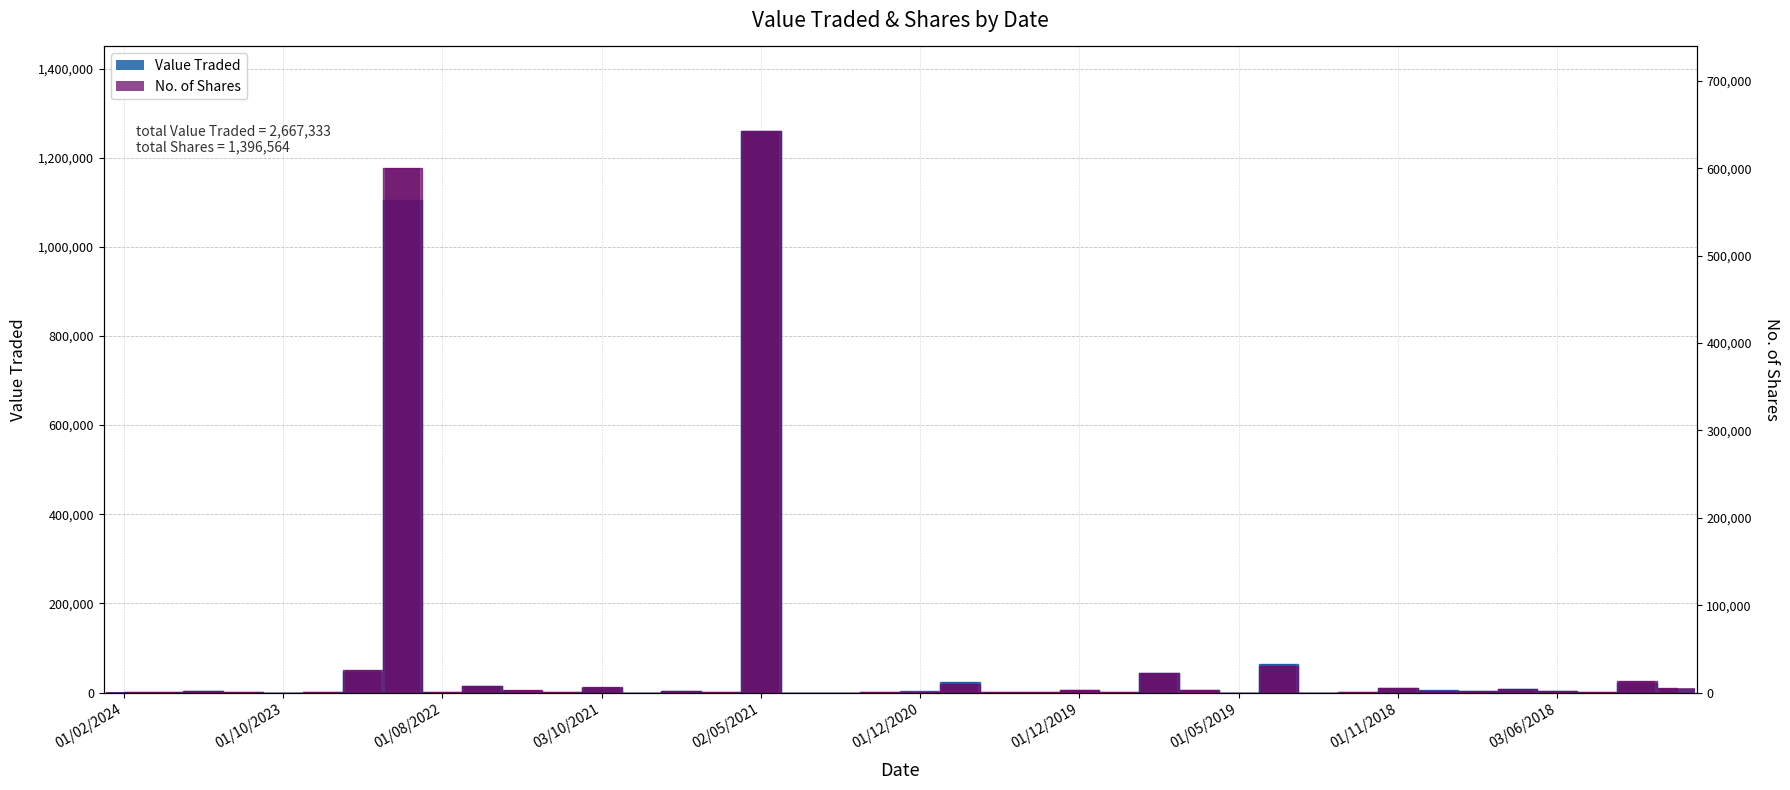

What are all the series names shown in the legend?

Value Traded, No. of Shares